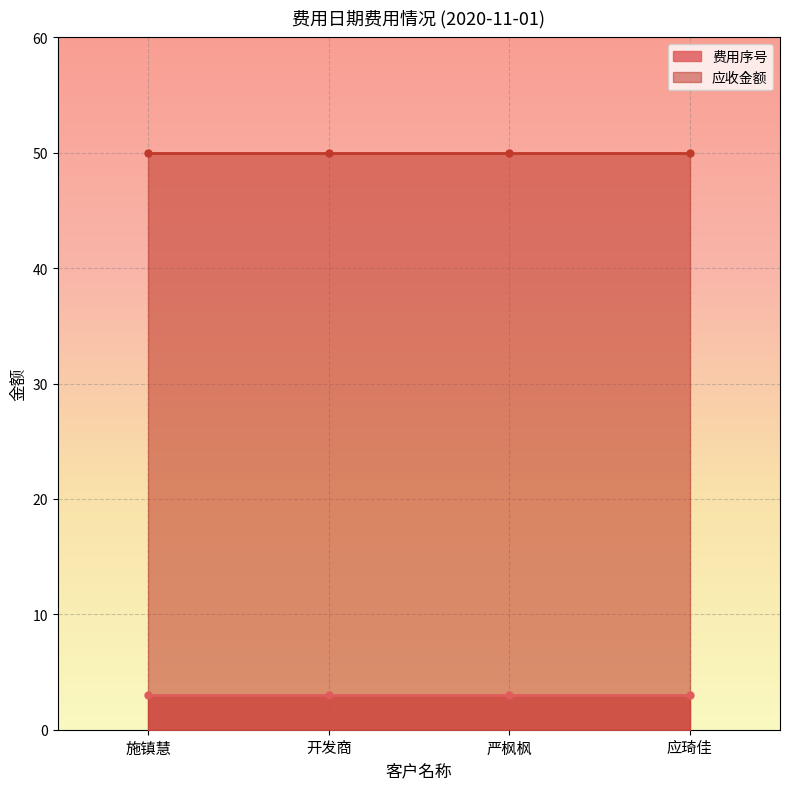

What are all the series names shown in the legend?

费用序号, 应收金额